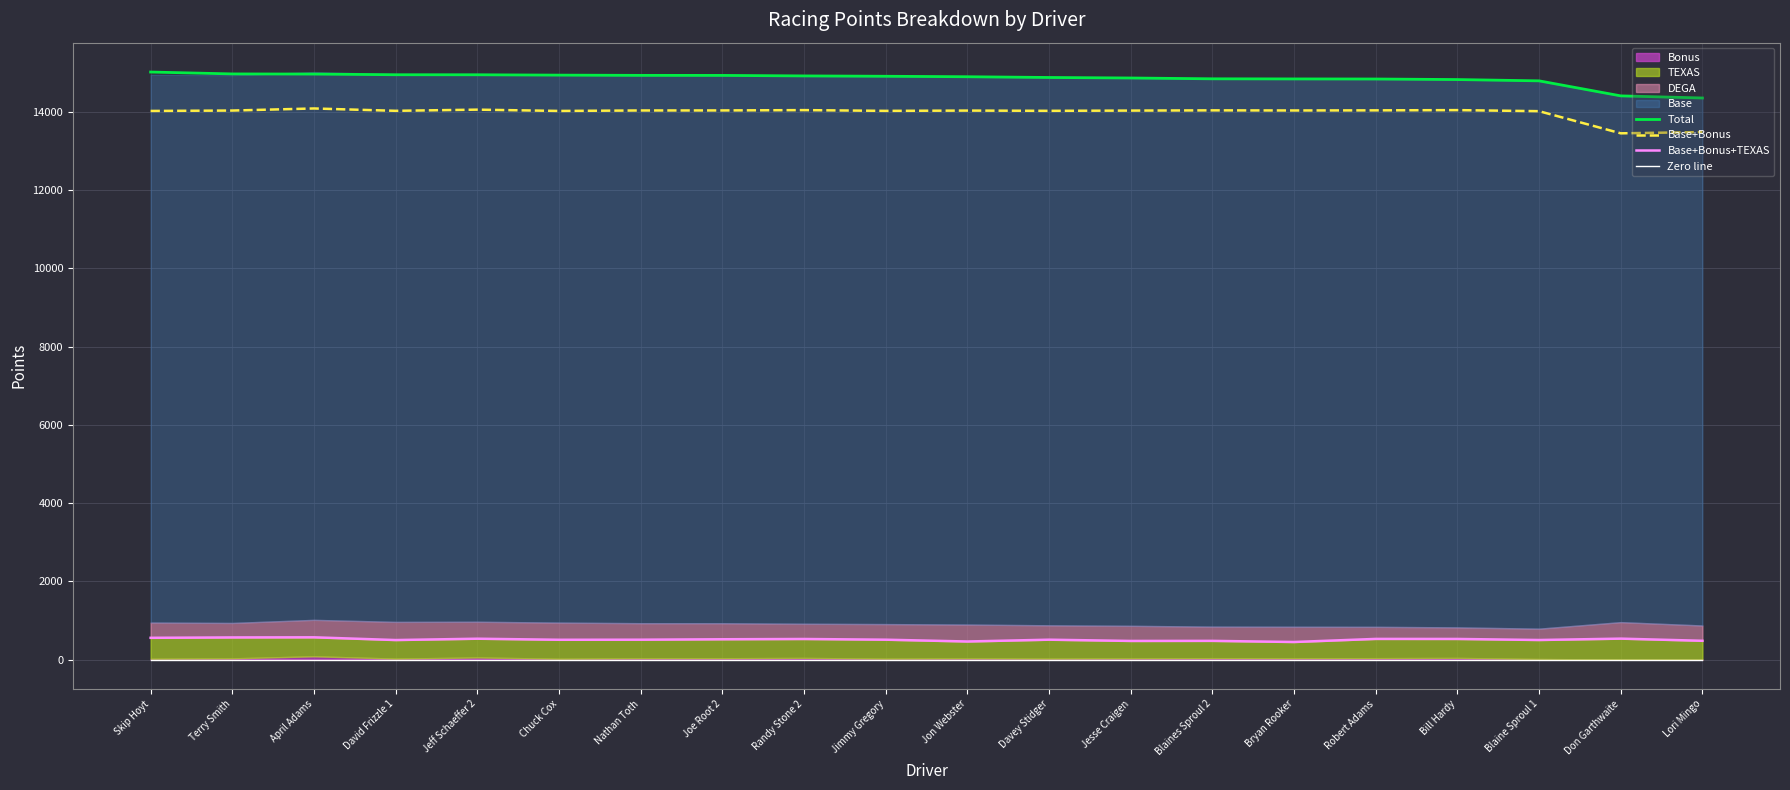

Between Chuck Cox and Nathan Toth, which is larger?

Chuck Cox